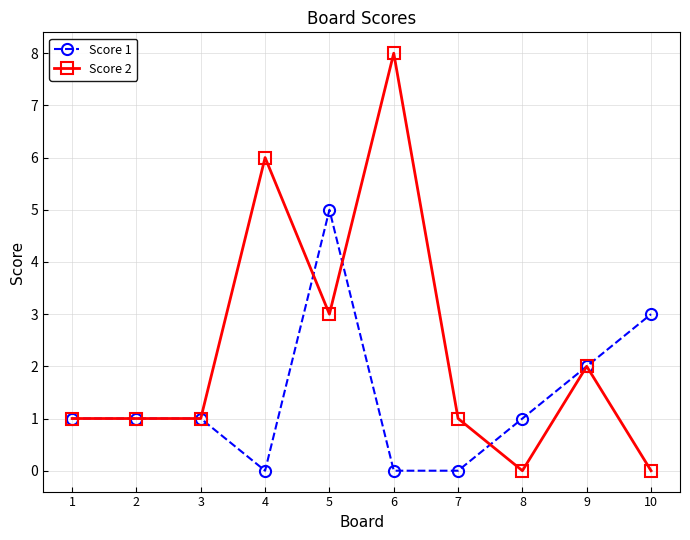

Reading left to right, transcribe all the data shown in this chart.

Score 1: 1	1	1	0	5	0	0	1	2	3
Score 2: 1	1	1	6	3	8	1	0	2	0